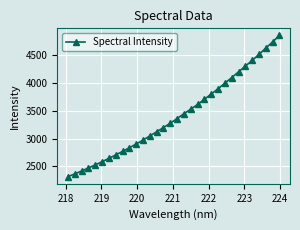

What is the value of the 8th point from the left?

2703.5